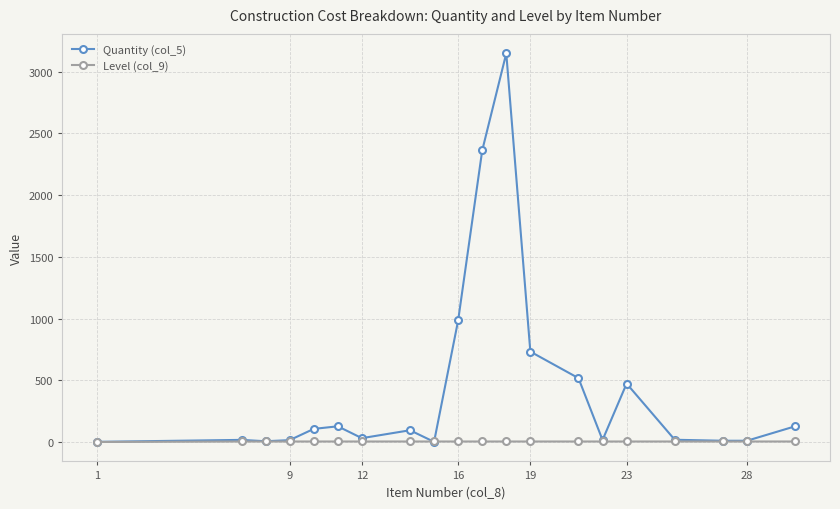

Rank the series by their average value, from highest to lowest.

Quantity (col_5), Level (col_9)